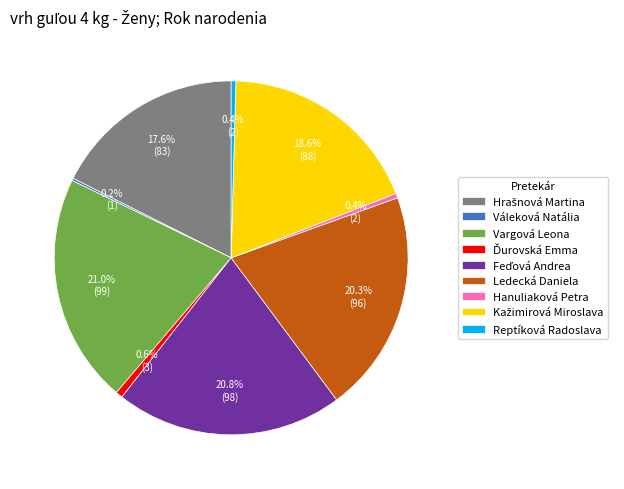

Is the sum of Ledecká Daniela and Hanuliaková Petra greater than half?

No